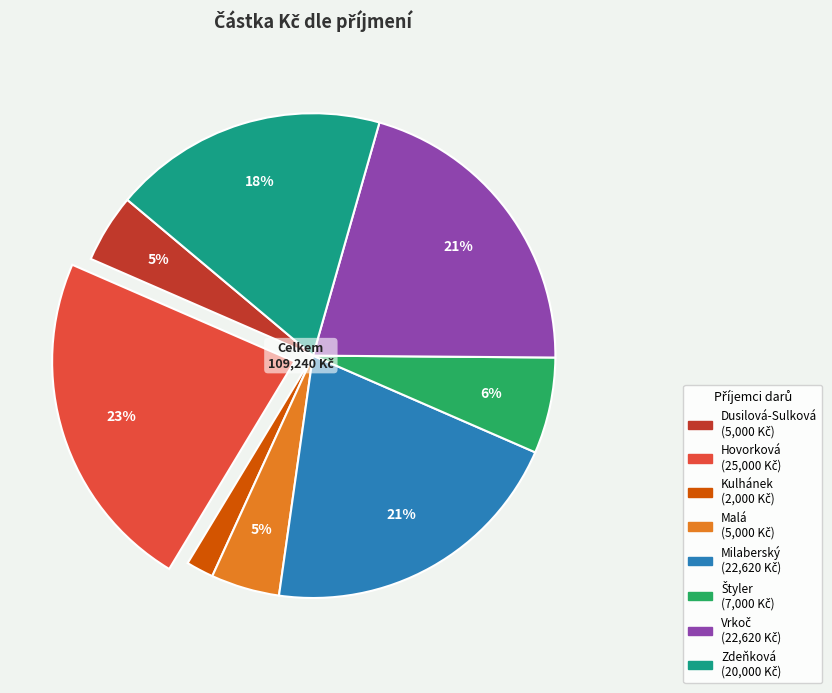

Between Zdeňková and Hovorková, which is larger?

Hovorková